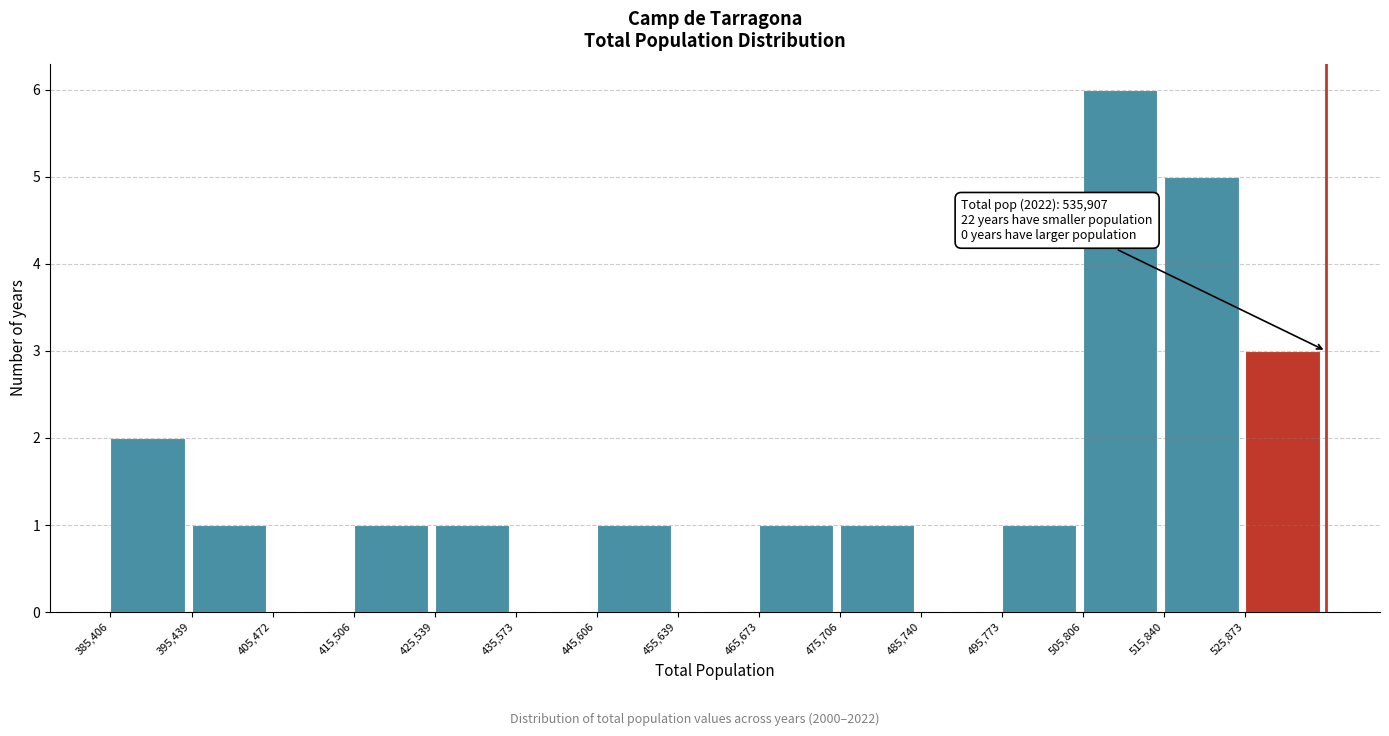

Over which range of the x-axis is the bar tallest?

506000 to 516000